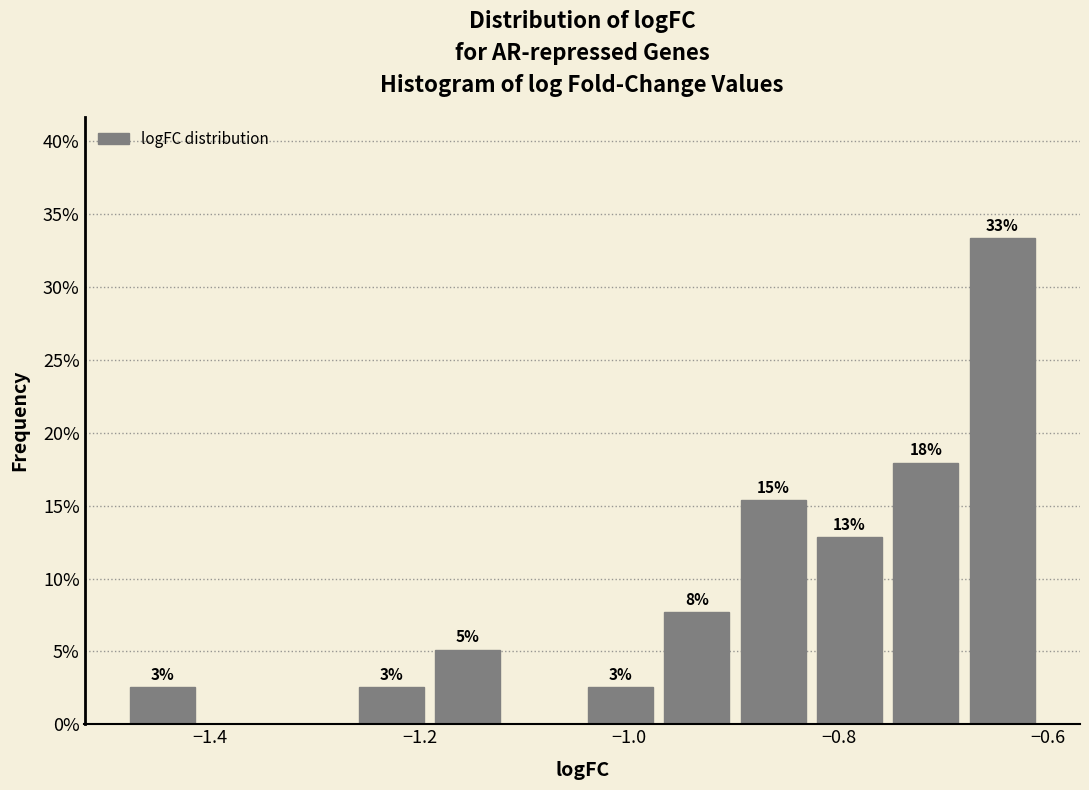

Read against the x-axis, roughly where is the centre of the tallest bar?

-0.64